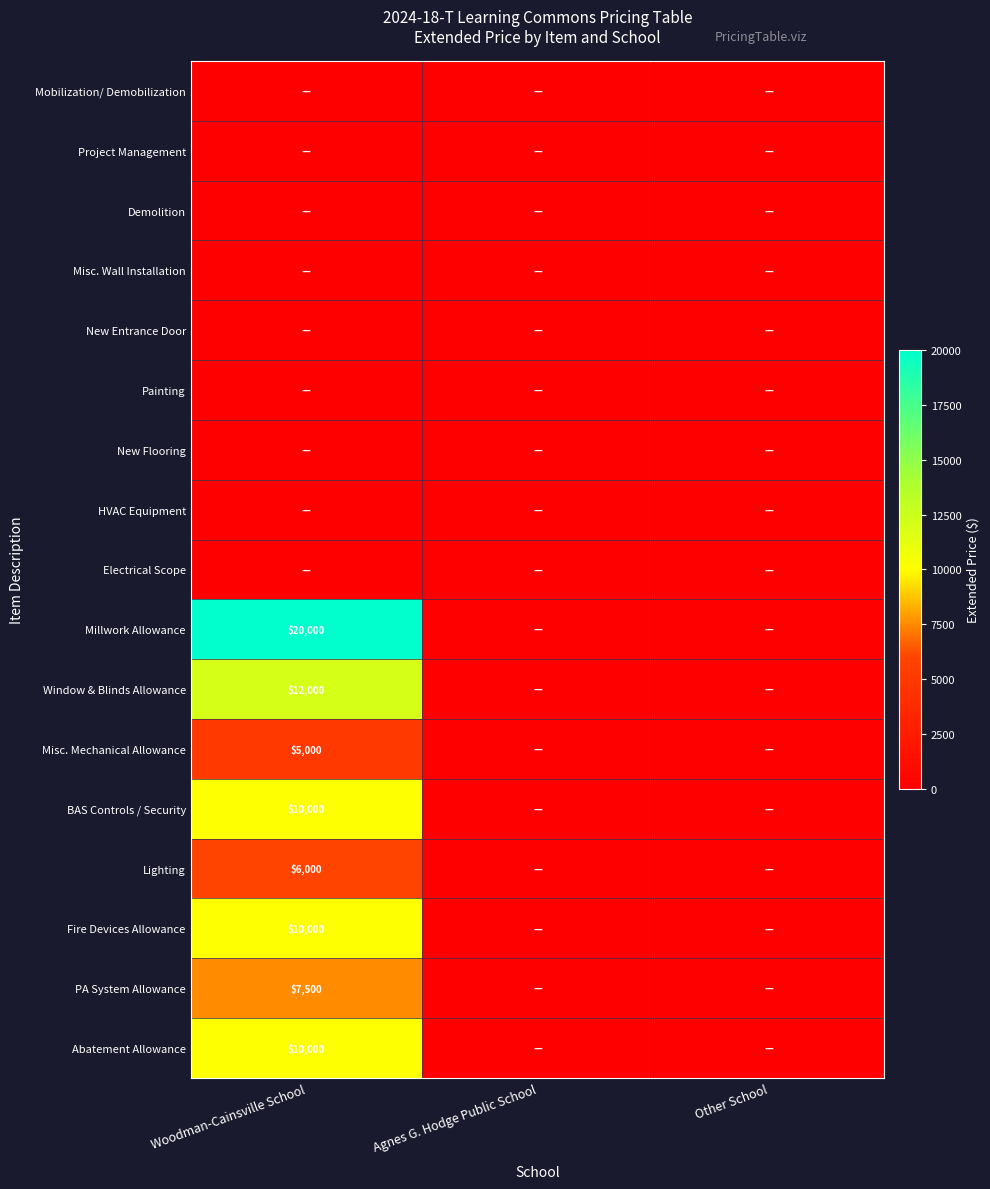

The value of Mobilization/ Demobilization at Woodman-Cainsville School is 0. True or false?

True